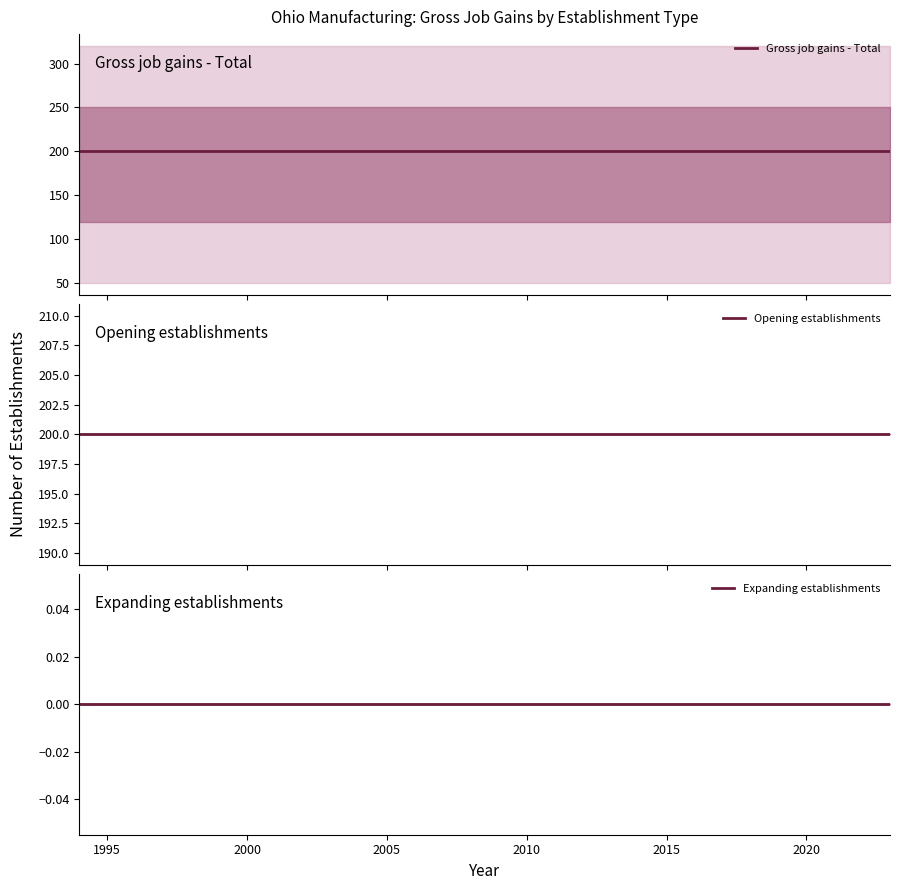

Rank the series by their maximum value, from lowest to highest.

Expanding establishments, Gross job gains - Total, Opening establishments